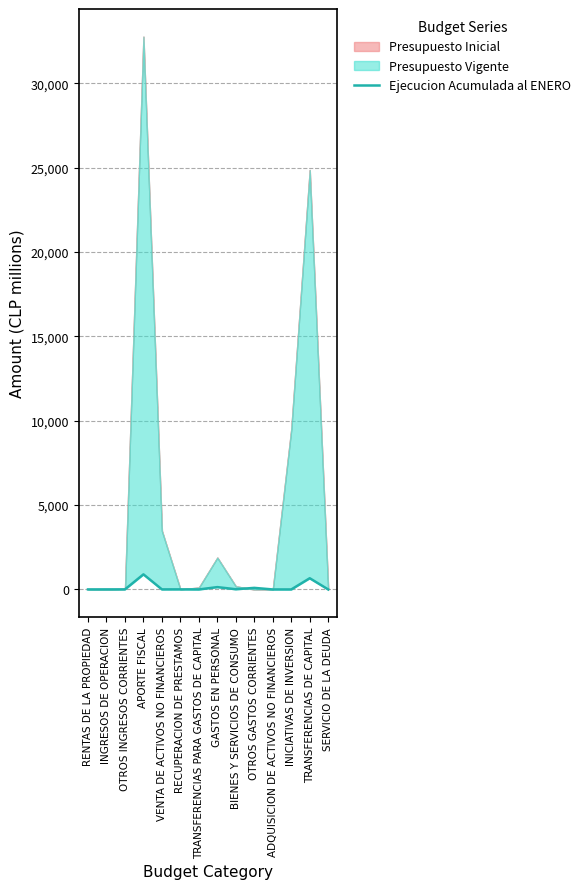

Is it true that the value at INGRESOS DE OPERACION is 6.2?

False